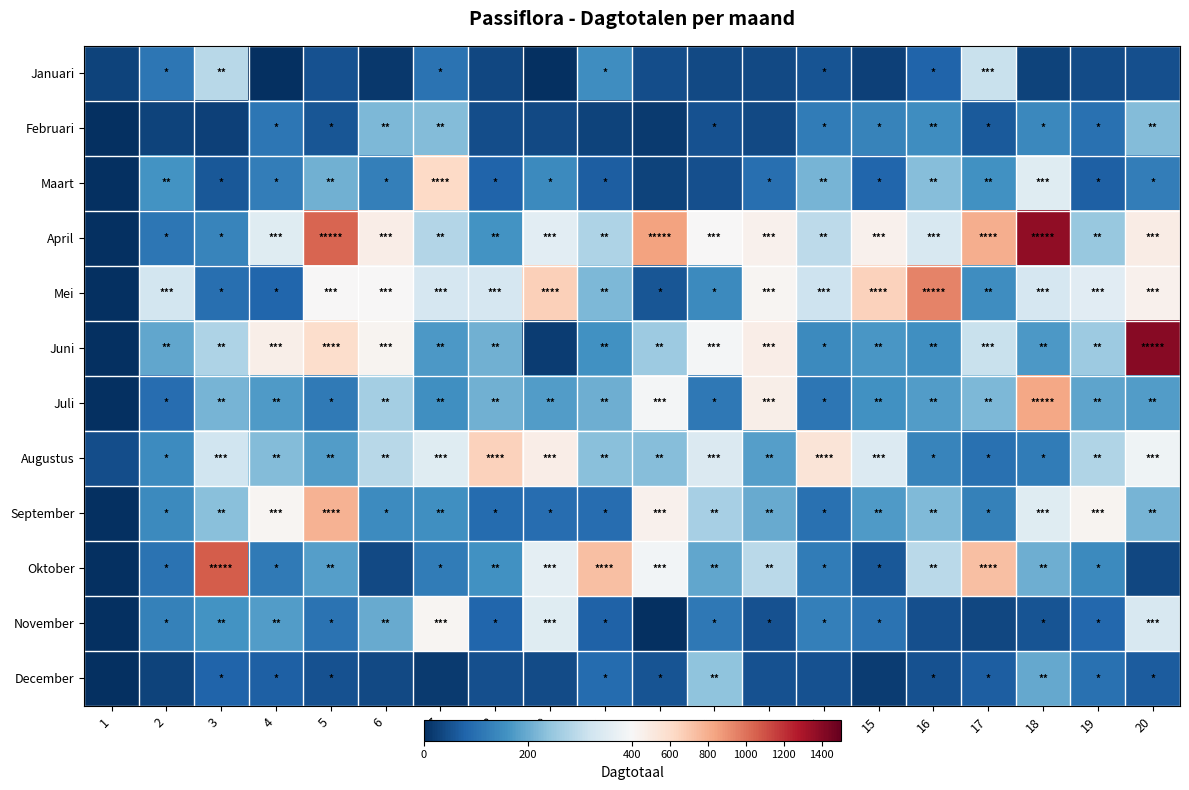

Rank the series by their maximum value, from highest to lowest.

Juni, April, Oktober, Mei, Juli, September, Augustus, Maart, November, Januari, December, Februari